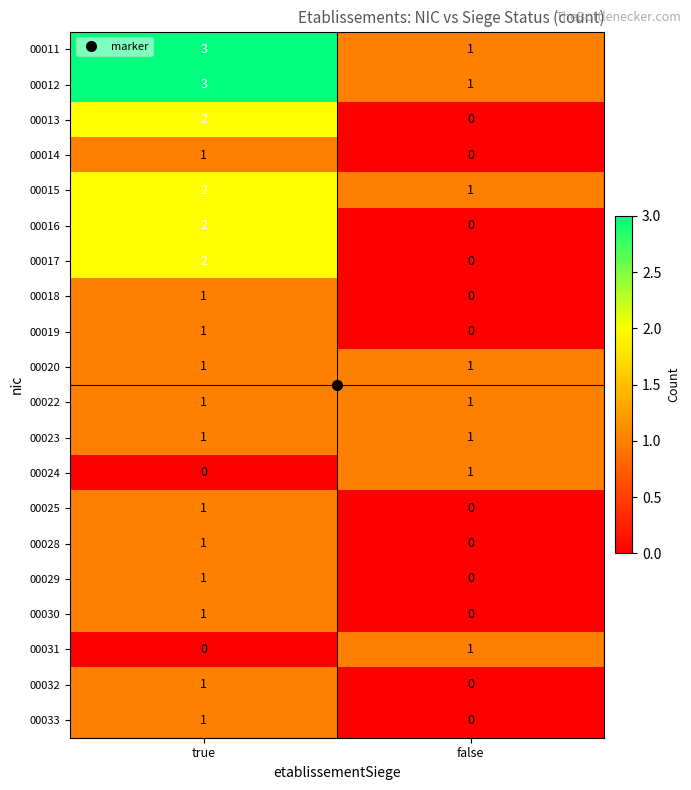

What is the total value across all series at false?

8